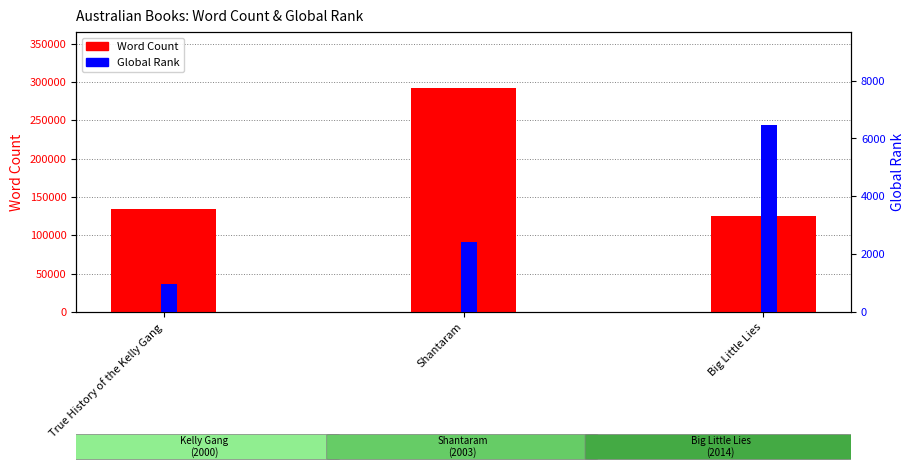

What is the maximum value shown in the chart?

292000